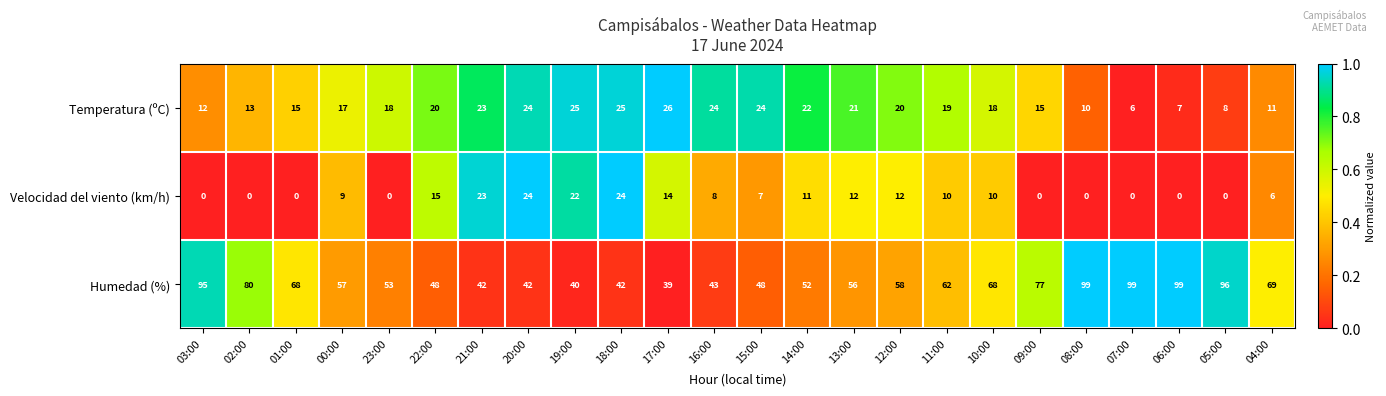

What is the greatest value displayed?

99